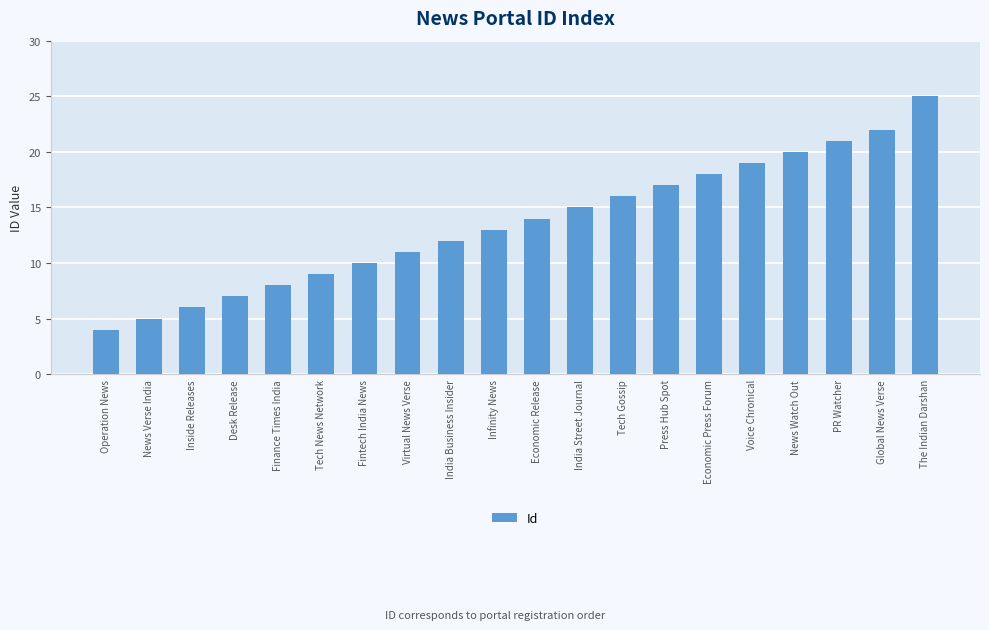

What is the difference between the values at Press Hub Spot and Fintech India News?

7